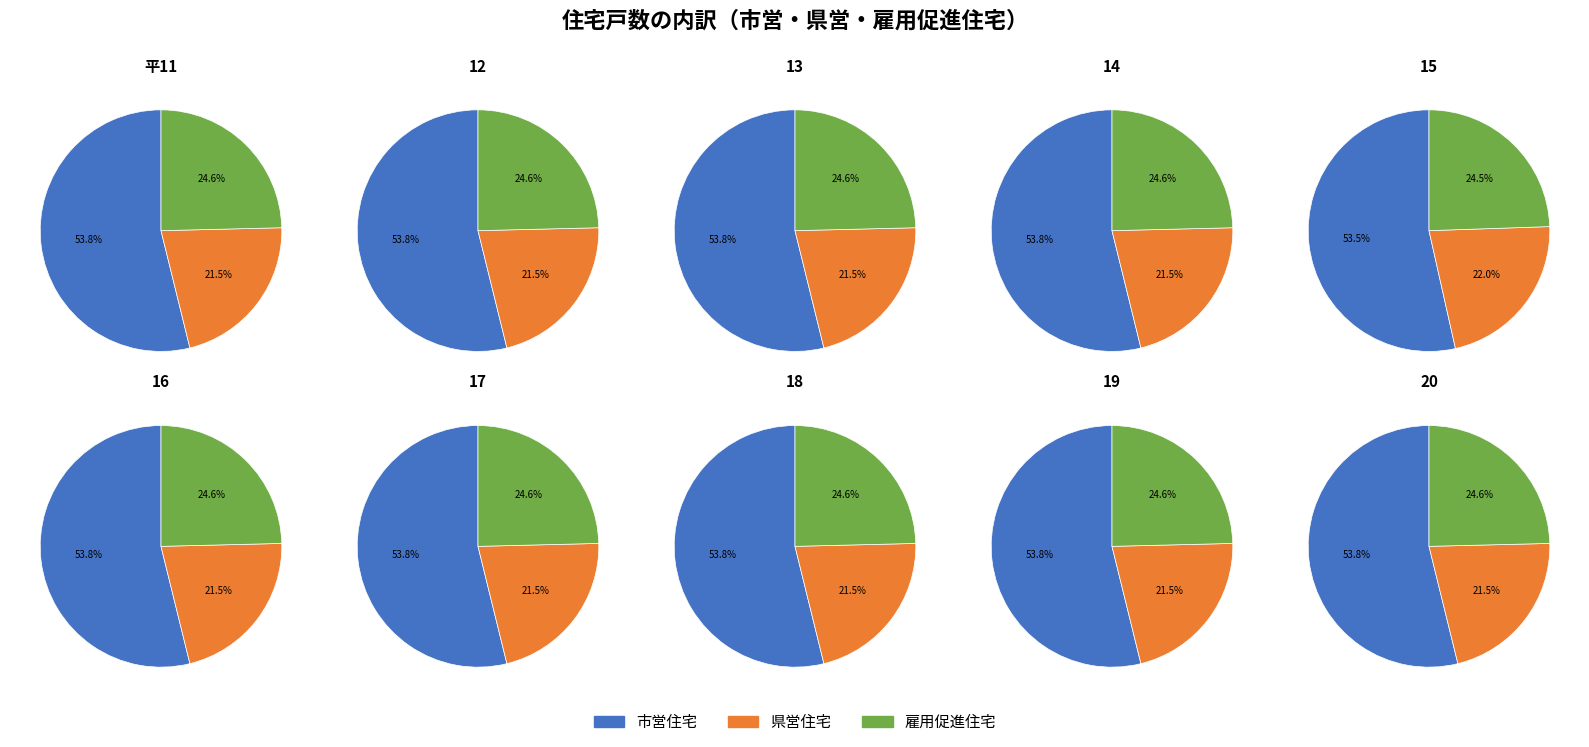

Does 20 account for over 50% of the chart?

No